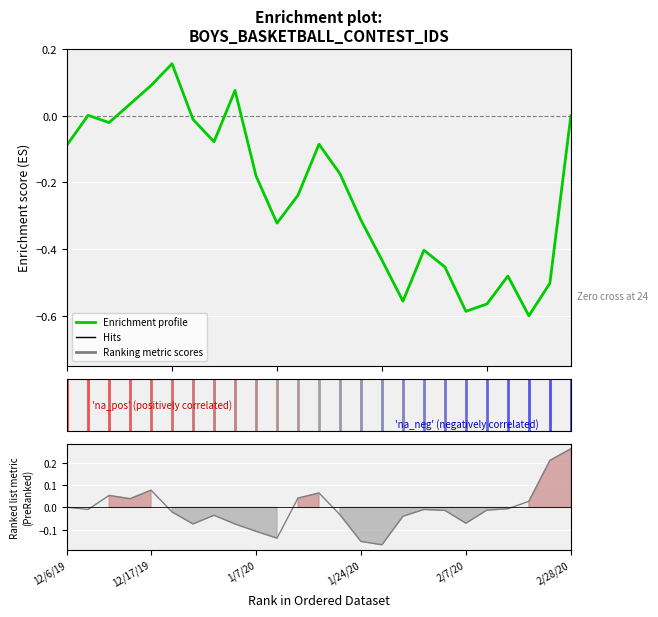

Reading left to right, transcribe all the data shown in this chart.

Enrichment profile: -0.1	0.0	-0.0	0.0	0.1	0.2	-0.0	-0.1	0.1	-0.2	-0.3	-0.2	-0.1	-0.2	-0.3	-0.4	-0.6	-0.4	-0.5	-0.6	-0.6	-0.5	-0.6	-0.5	0.0
Ranking metric scores: 0.0	-0.0	0.1	0.0	0.1	-0.0	-0.1	-0.0	-0.1	-0.1	-0.1	0.0	0.1	-0.0	-0.2	-0.2	-0.0	-0.0	-0.0	-0.1	-0.0	-0.0	0.0	0.2	0.3